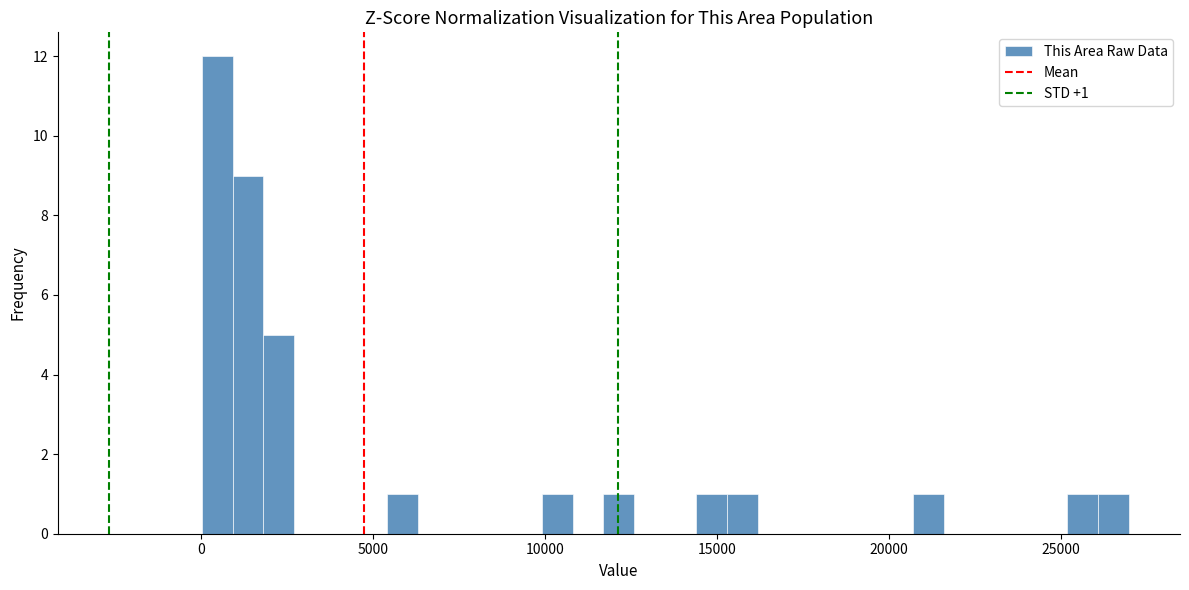

Around what value on the x-axis is the tallest bar? Give the approximate position of its centre, as read against the axis.

500